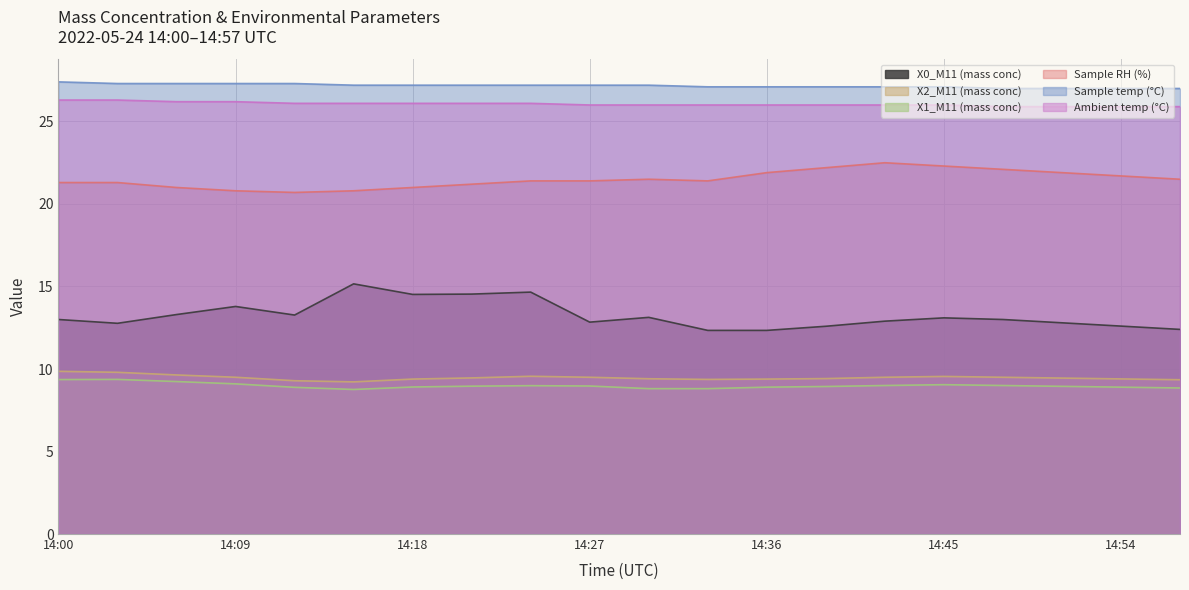

At 14:15, list the series in order from smallest to largest.

X1_M11 (mass conc), X2_M11 (mass conc), X0_M11 (mass conc), Sample RH (%), Ambient temp (°C), Sample temp (°C)